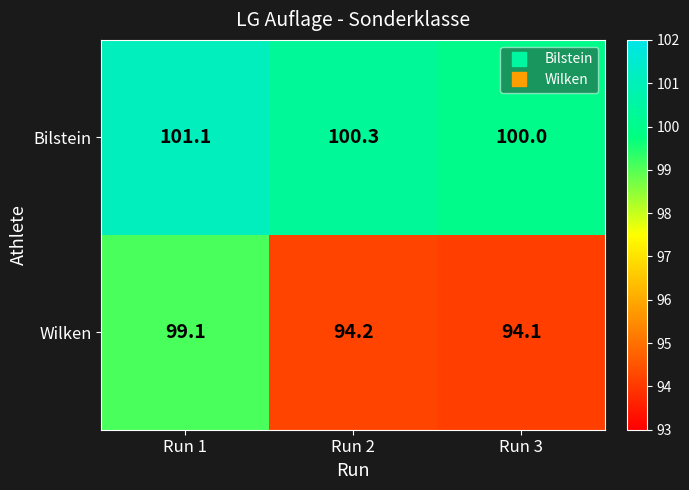

True or false: Wilken has a value of 65.1 at Run 3.

False